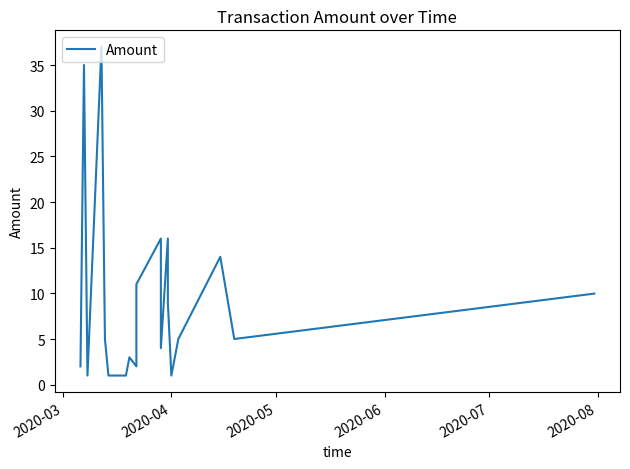

What is the difference between the maximum and minimum values?

36.0